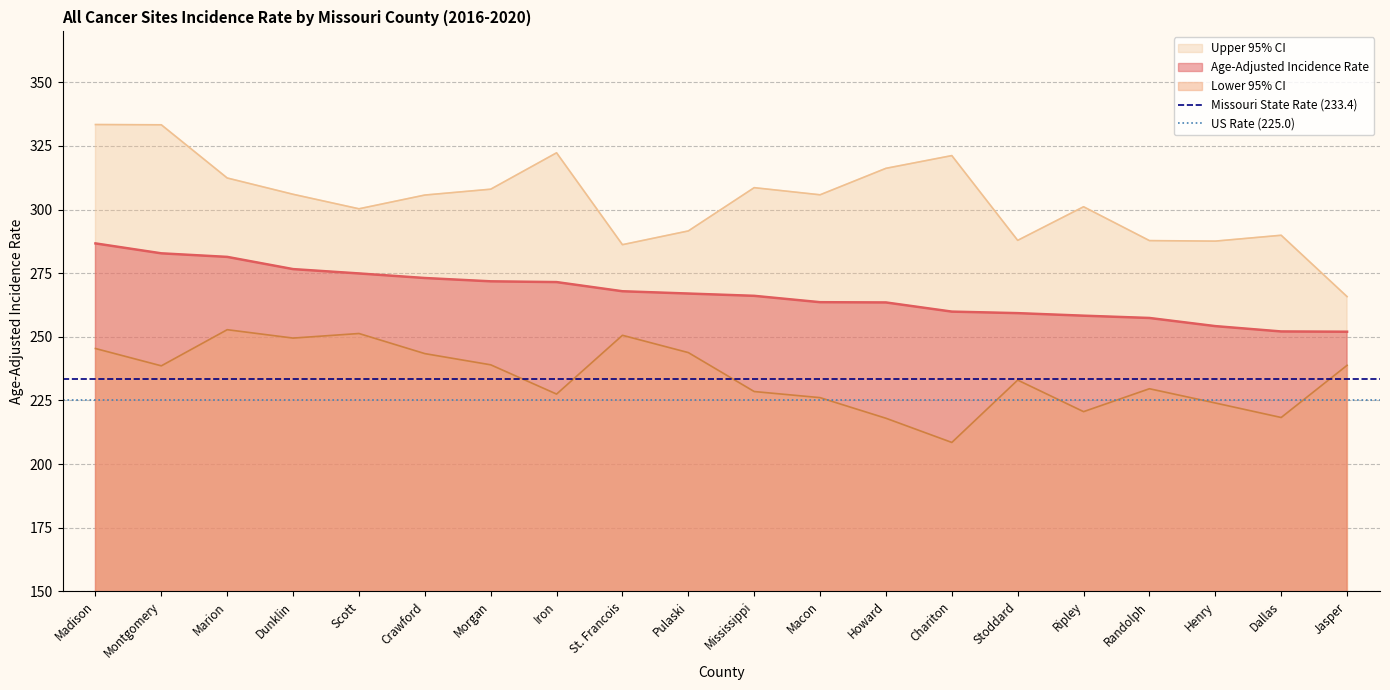

What position from the left is Madison?

1